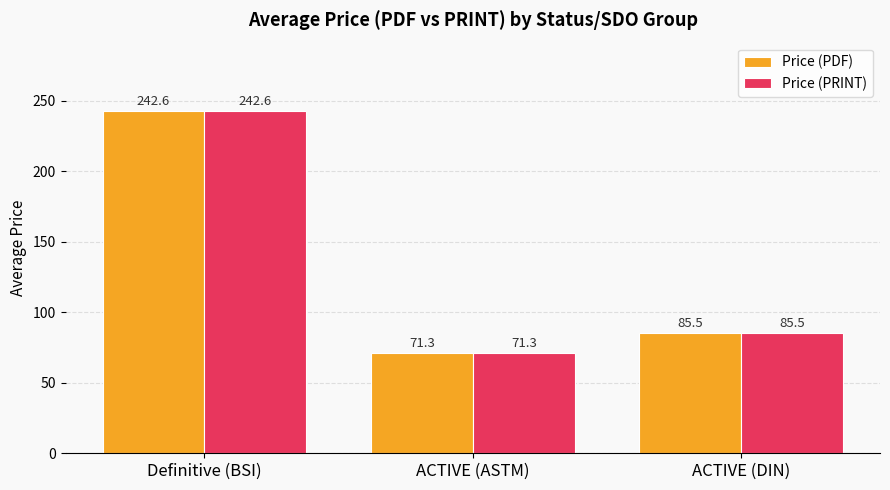

What is the average value of the Price (PRINT) series?

133.2